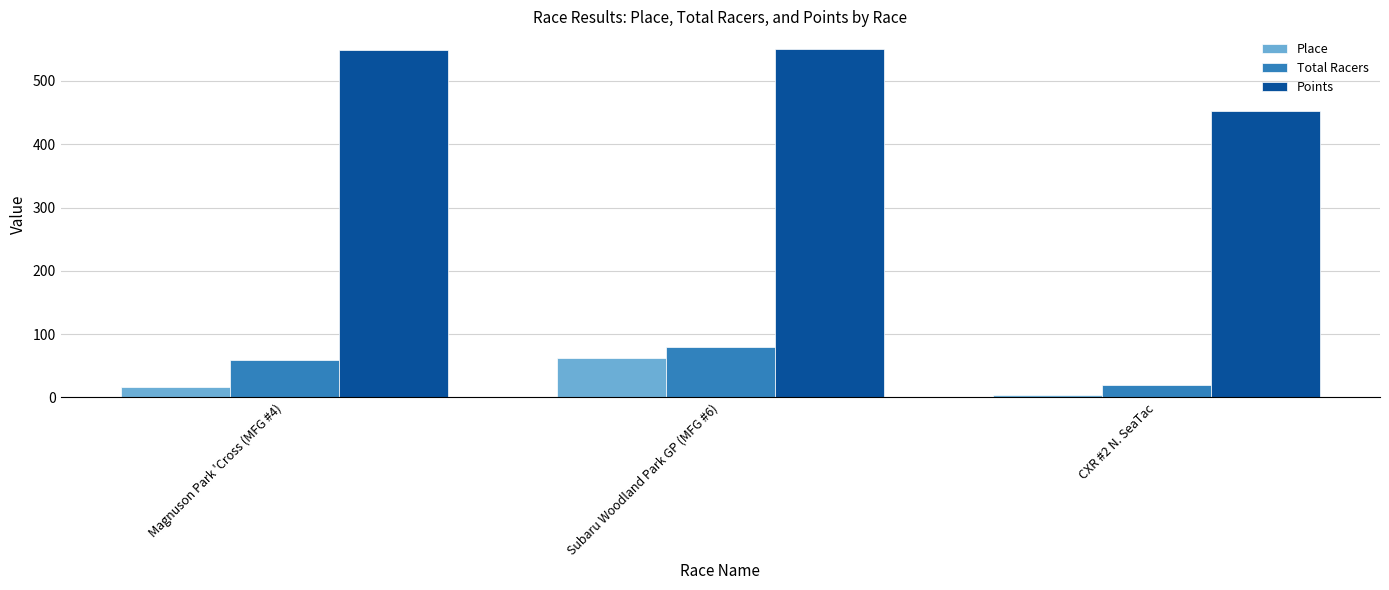

At which label does Points reach its minimum?

CXR #2 N. SeaTac